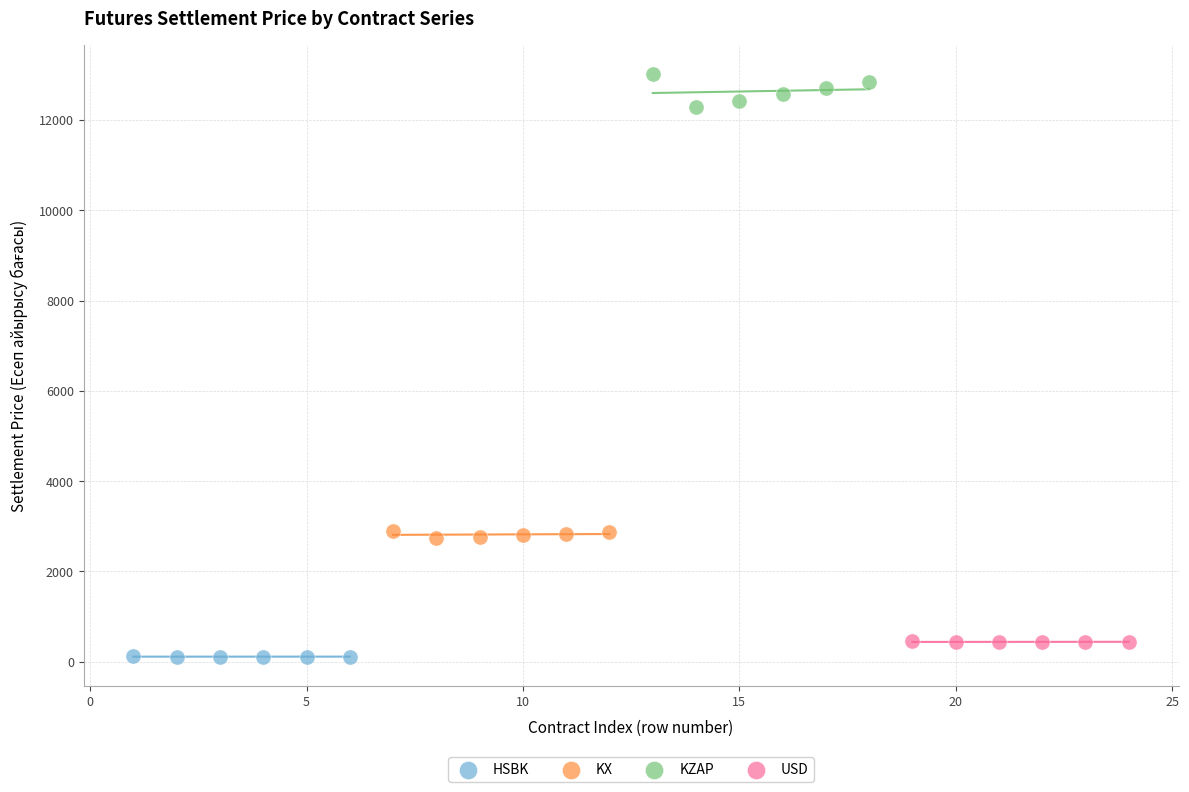

Which series reaches the maximum Y coordinate?

KZAP